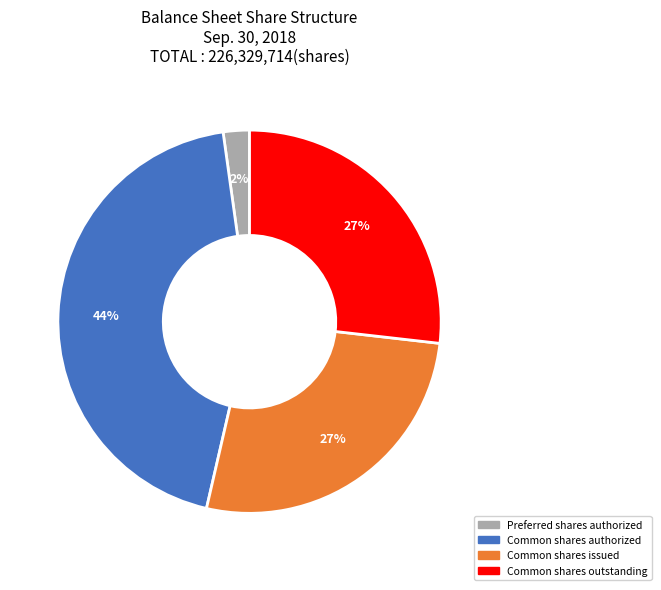

Is there any slice that represents more than half of the pie?

No